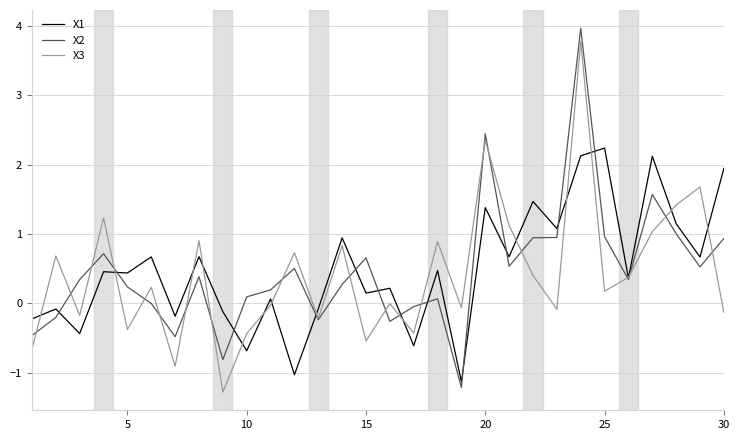

What is the maximum value for X1?

2.2